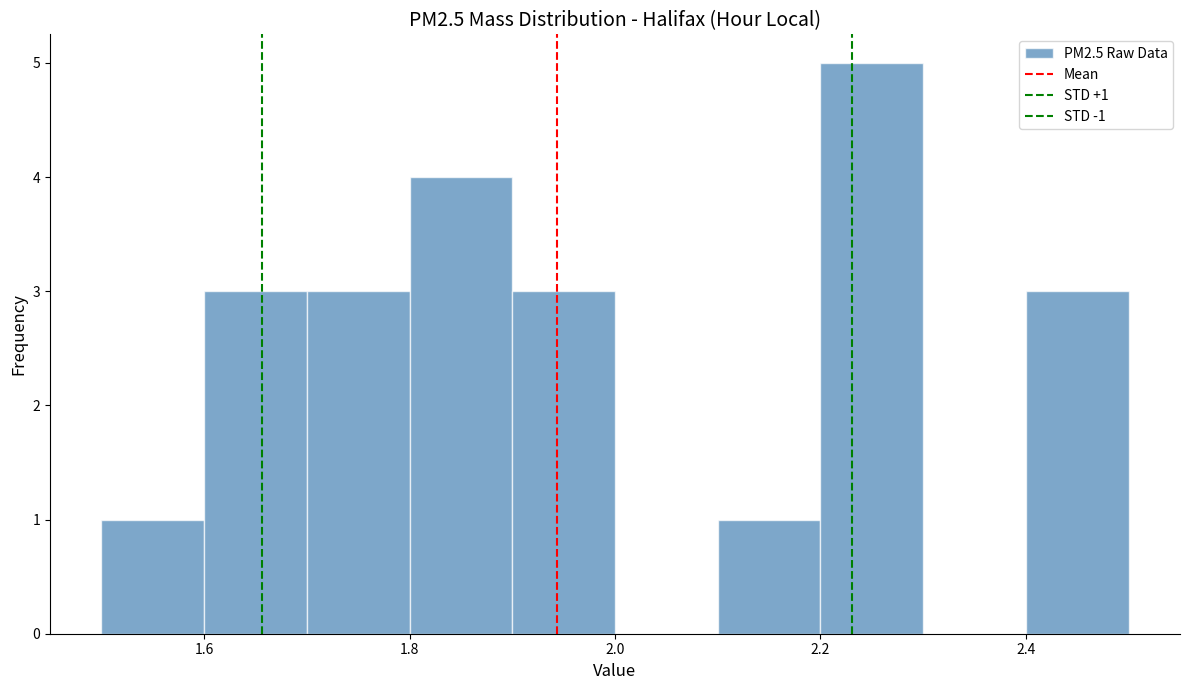

Which range on the x-axis has the tallest bar?

2.2 to 2.3